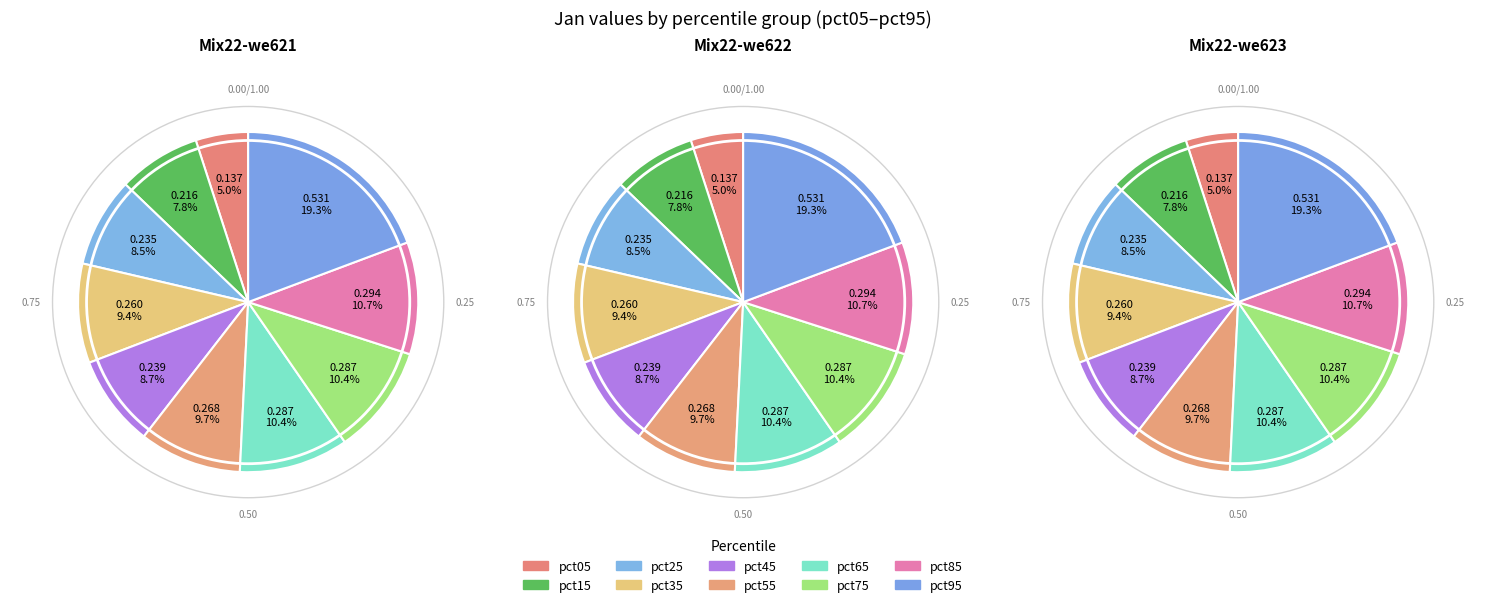

Is it true that pct35 is 19% of the pie?

False